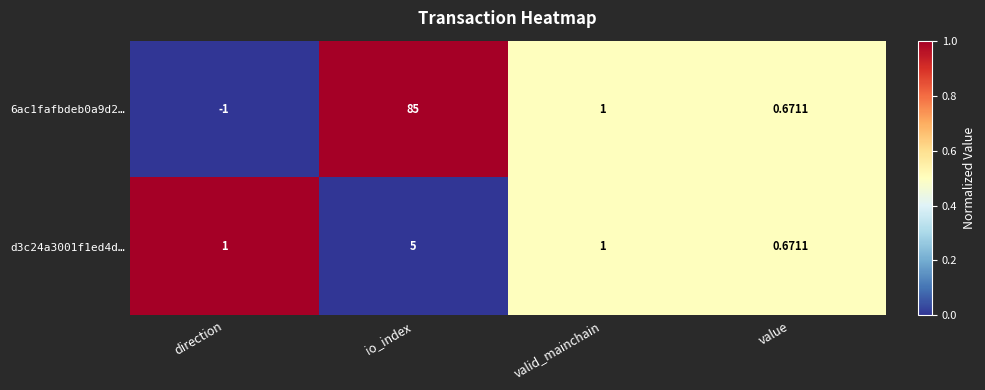

How many distinct data groups are displayed?

2